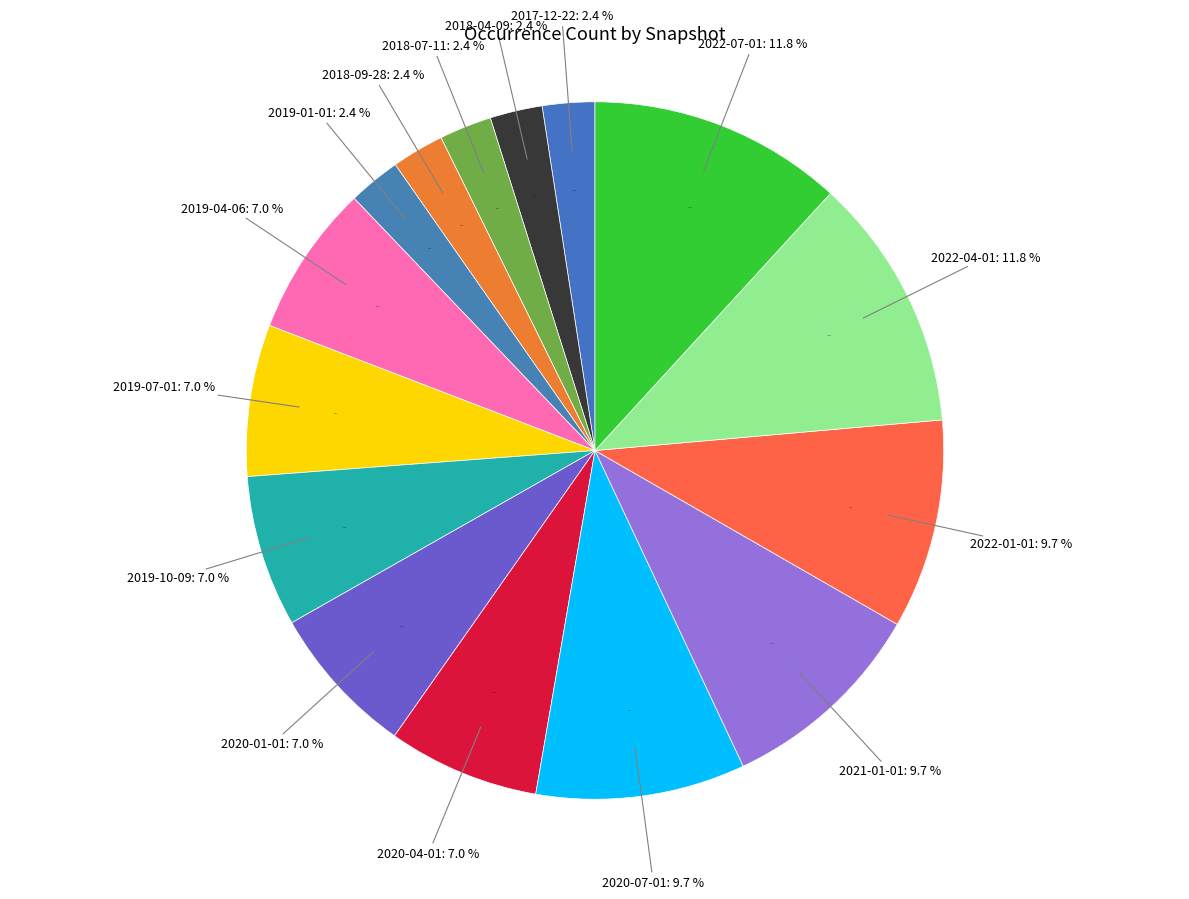

Is 2022-01-01 the majority of the pie?

No